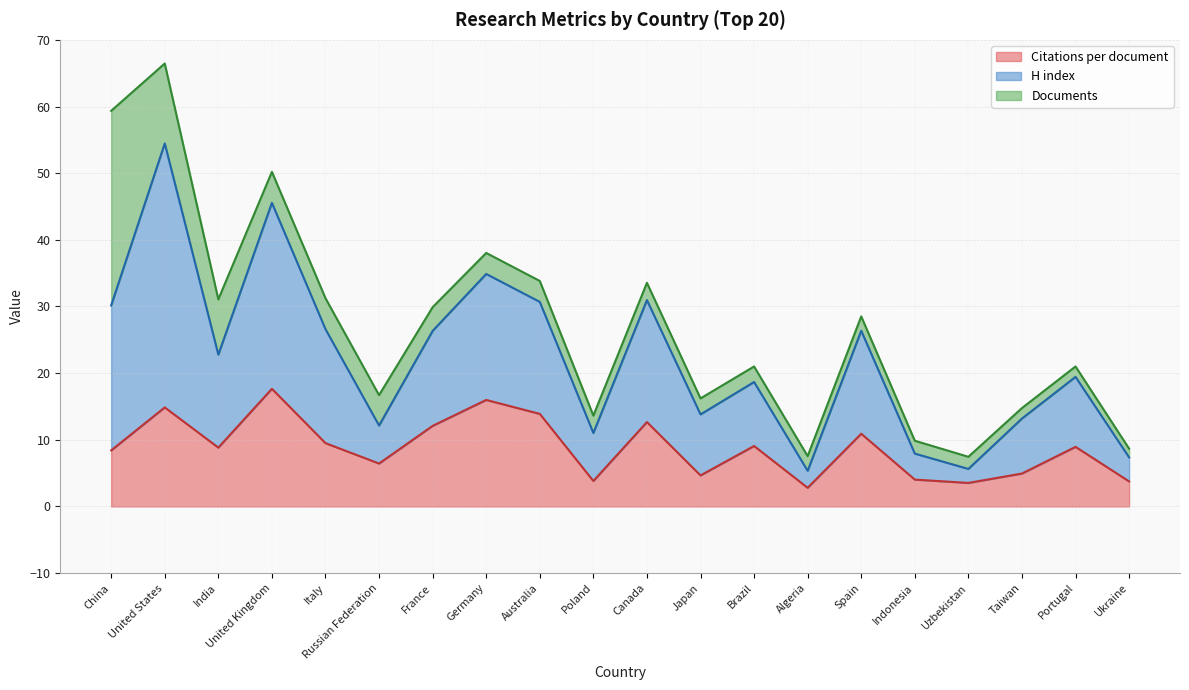

True or false: Citations per document (line) has more than 1 points higher than both neighbors.

True